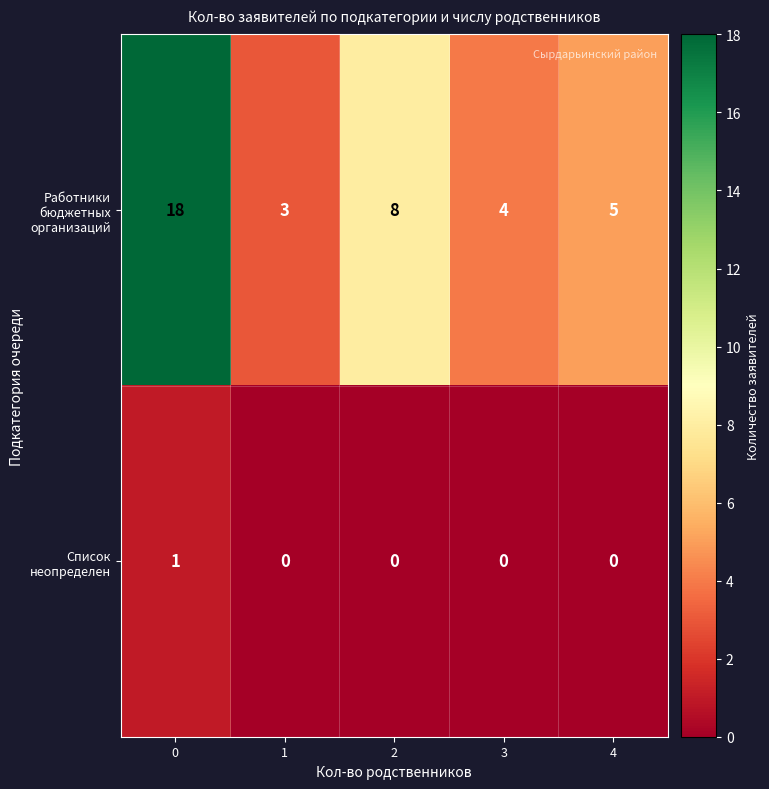

How many values in the Список неопределен series exceed 0?

1